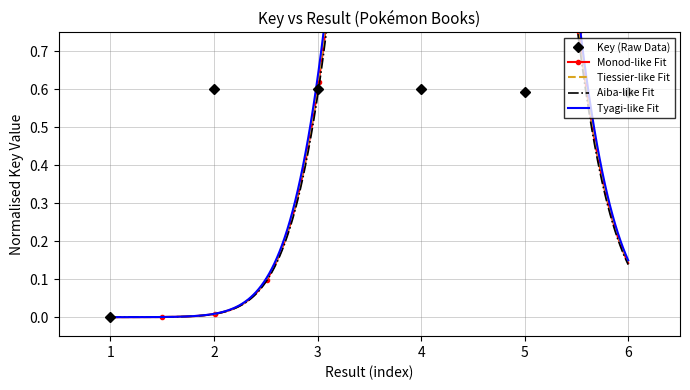

What is the difference between the values at 1 and 4?

0.6